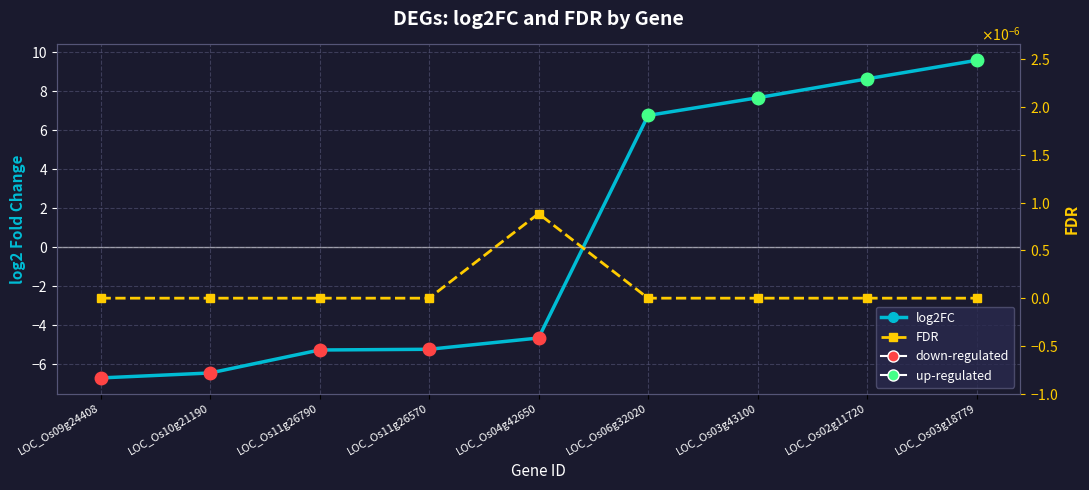

What is the difference between the second highest and minimum values in the log2FC series?

15.4